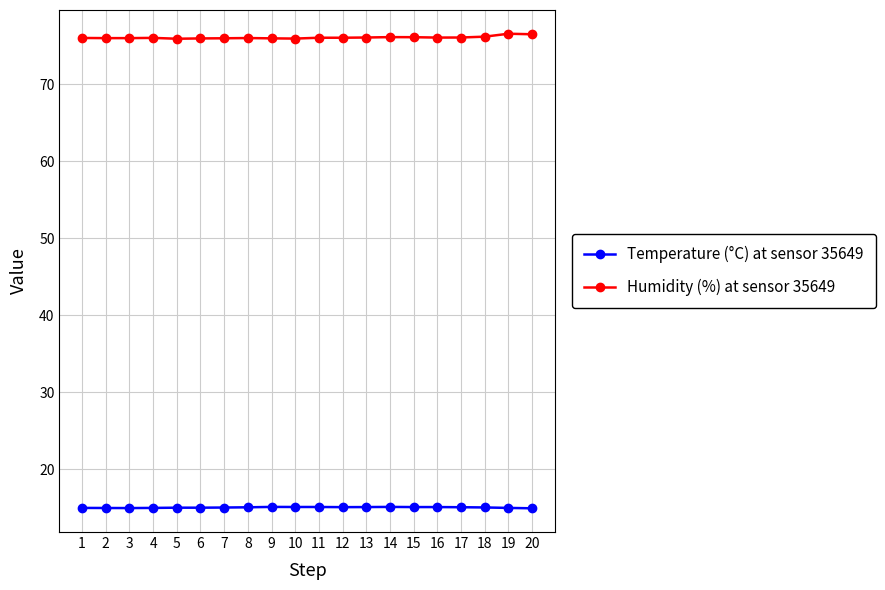

Read the Humidity (%) at sensor 35649 value at 8.

76.0